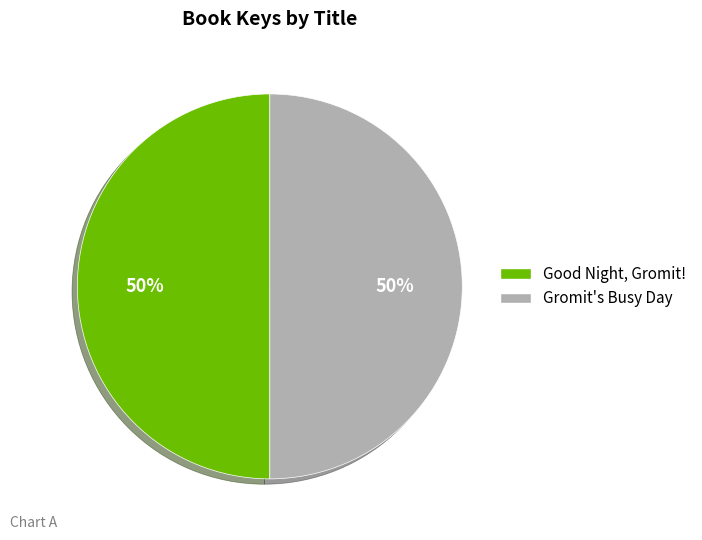

True or false: Good Night, Gromit! accounts for 50% of the total.

True